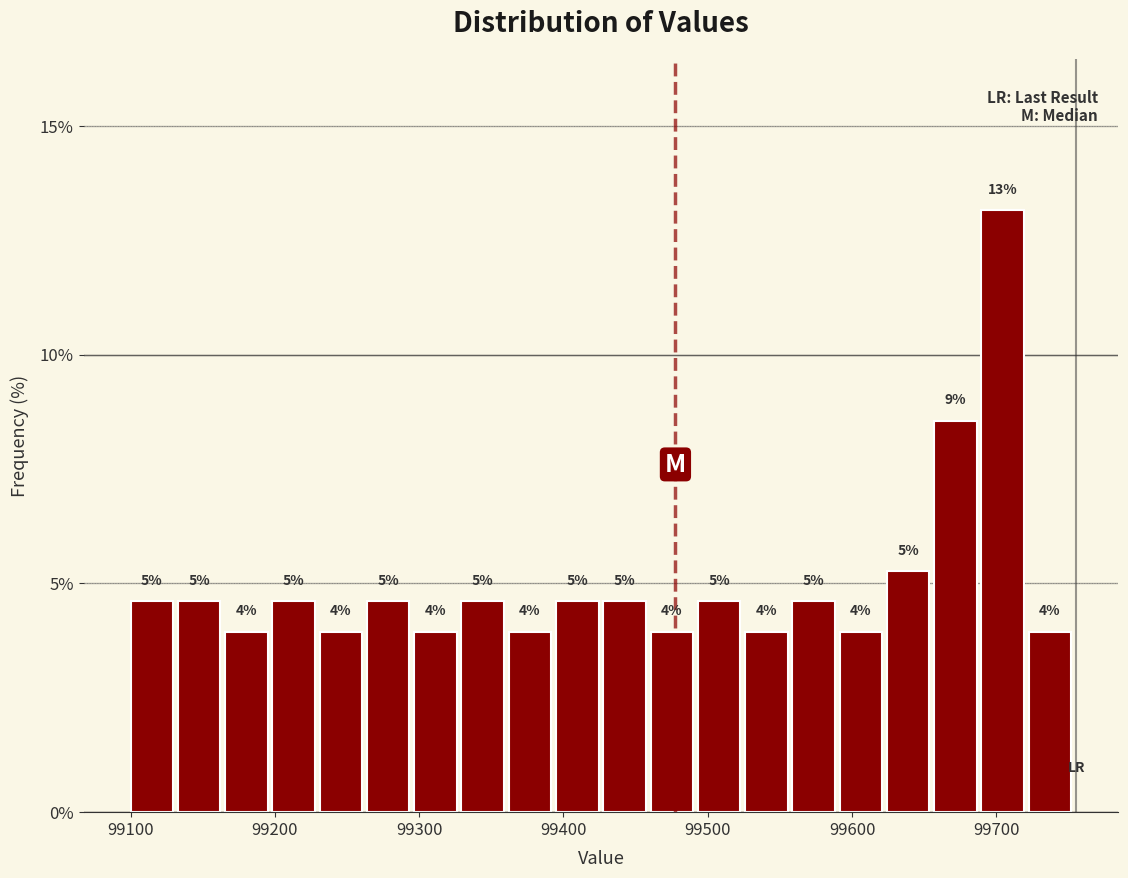

Read against the x-axis, roughly where is the centre of the tallest bar?

99700